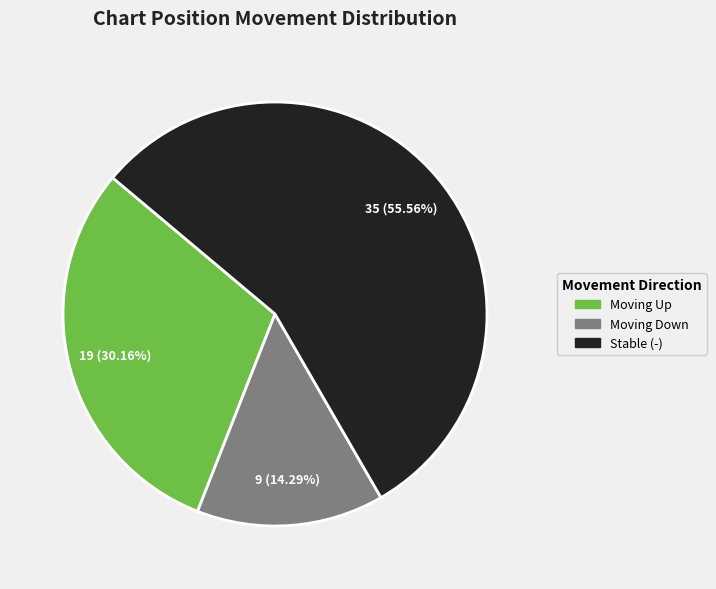

Is there a majority slice in this chart?

Yes